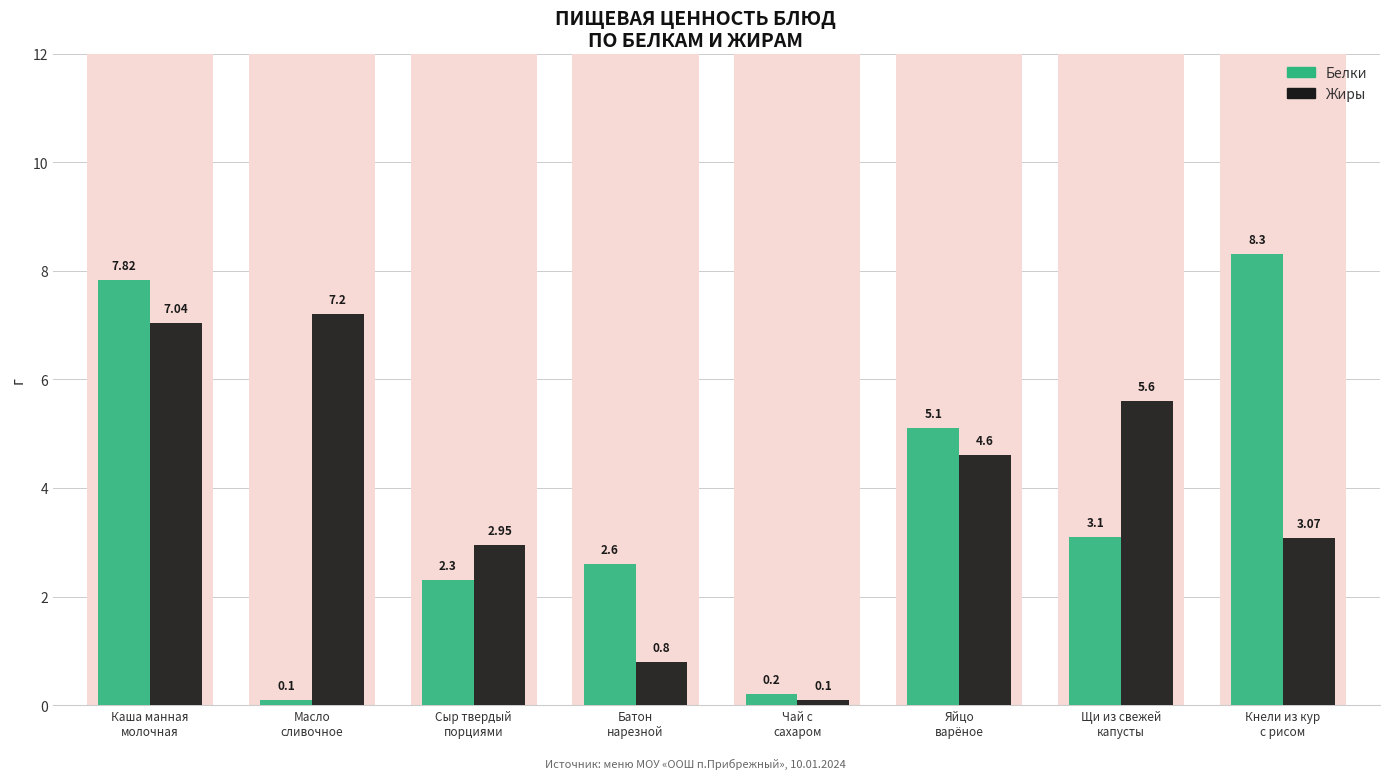

Reading right to left, transcribe all the data shown in this chart.

Белки: 8.3	3.1	5.1	0.2	2.6	2.3	0.1	7.8
Жиры: 3.1	5.6	4.6	0.1	0.8	3.0	7.2	7.0